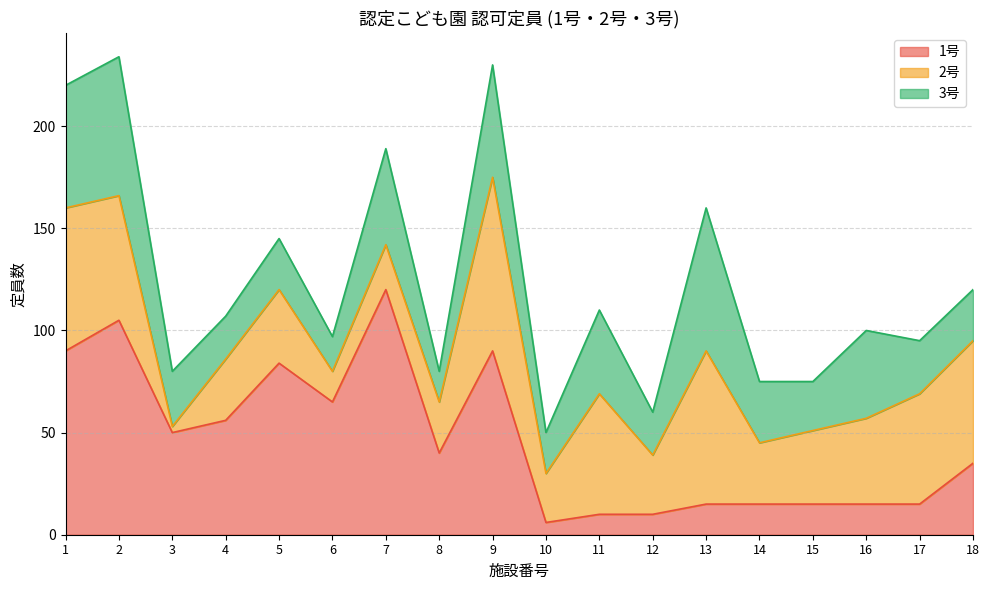

Which has a higher value, 17 or 12?

17